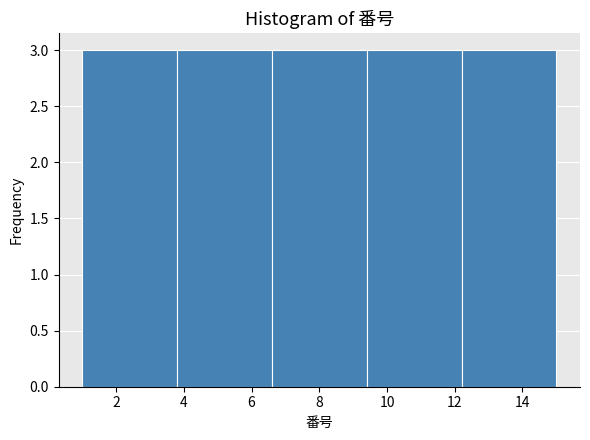

Reading left to right, list every bar in this chart as the range it spans on the x-axis followed by its height. The values are not printed on the chart, so give them approximately, as read against the axis.

1.0 to 3.8: 3
3.8 to 6.6: 3
6.6 to 9.4: 3
9.4 to 12.2: 3
12.2 to 15.0: 3